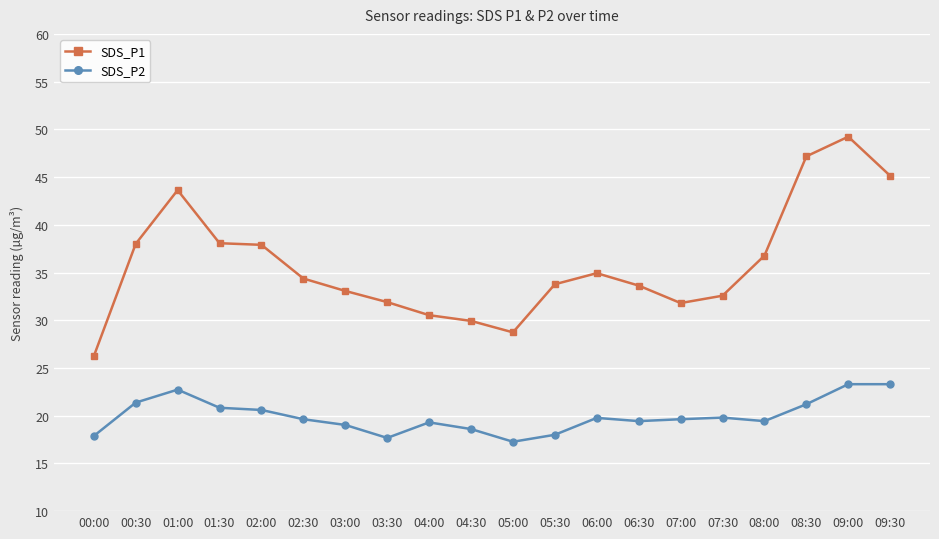

What is the sum of all SDS_P1 values?

717.4